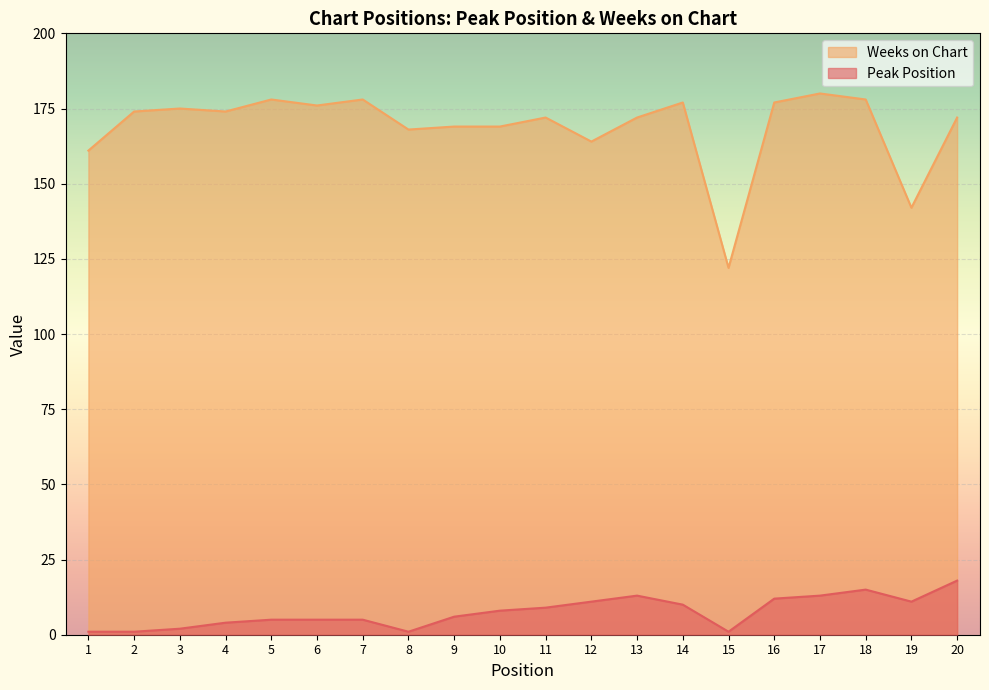

The Weeks on Chart series shows 161 at 1. True or false?

True